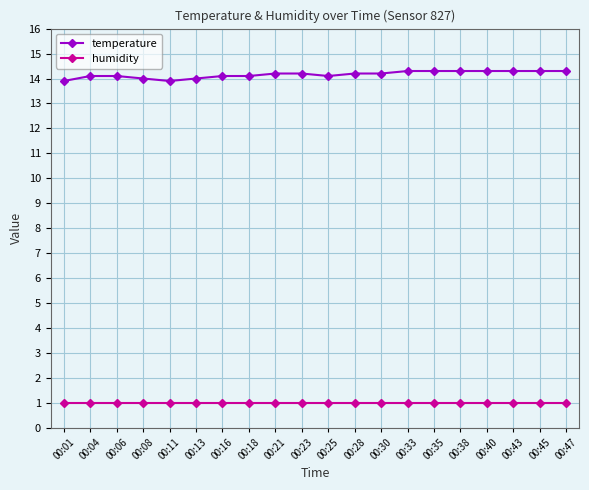

How many lines are shown in the chart?

2